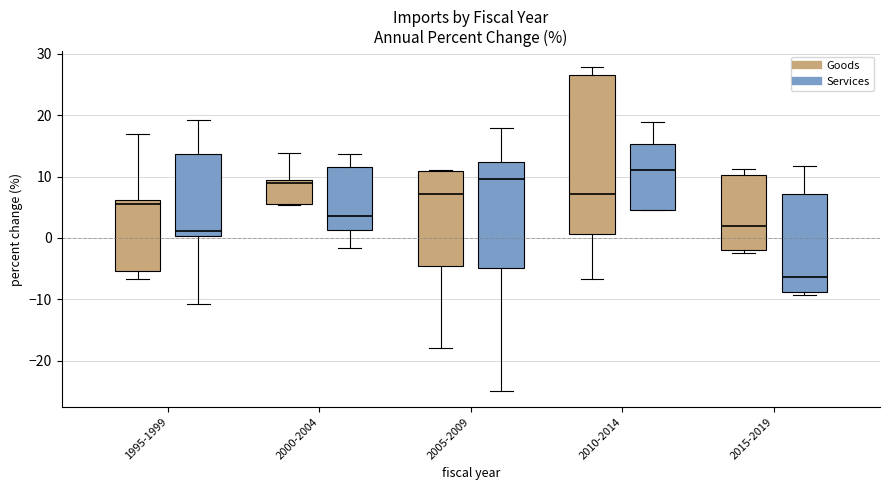

Reading left to right, transcribe this box plot: for each box, give where its median line is, the range the box spans, and where its two whiskers end, as read against the y-axis. The values are not printed on the chart, so give them approximately, as read against the axis.

1995-1999 (Goods): median 6 (just below the box's upper edge), box -5 to 6, whiskers -7 to 17
1995-1999 (Services): median 1, box 0 to 14, whiskers -11 to 19
2000-2004 (Goods): median 9, box 6 to 10, whiskers 5 to 14
2000-2004 (Services): median 4, box 1 to 12, whiskers -2 to 14
2005-2009 (Goods): median 7, box -5 to 11, whiskers -18 to 11
2005-2009 (Services): median 10, box -5 to 12, whiskers -25 to 18
2010-2014 (Goods): median 7, box 1 to 27, whiskers -7 to 28
2010-2014 (Services): median 11, box 5 to 15, whiskers 5 to 19
2015-2019 (Goods): median 2, box -2 to 10, whiskers -2 (just below the box's lower edge) to 11
2015-2019 (Services): median -6, box -9 to 7, whiskers -9 (just below the box's lower edge) to 12